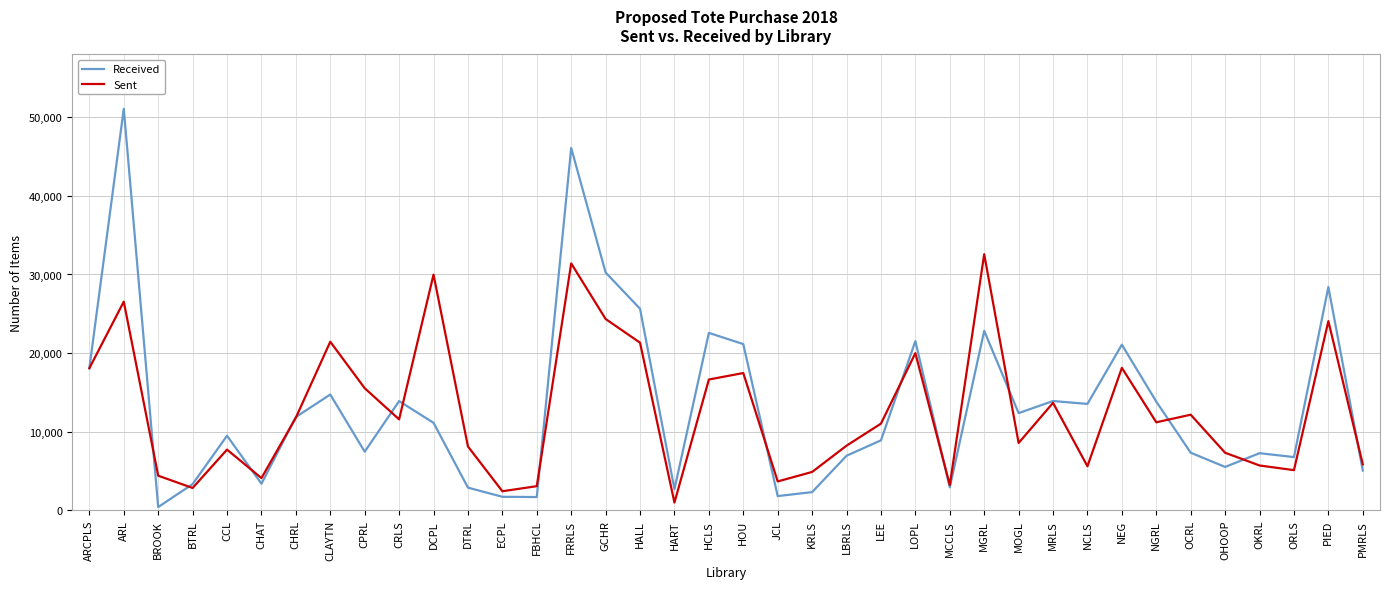

True or false: Sent has more than 0 points higher than both neighbors.

True